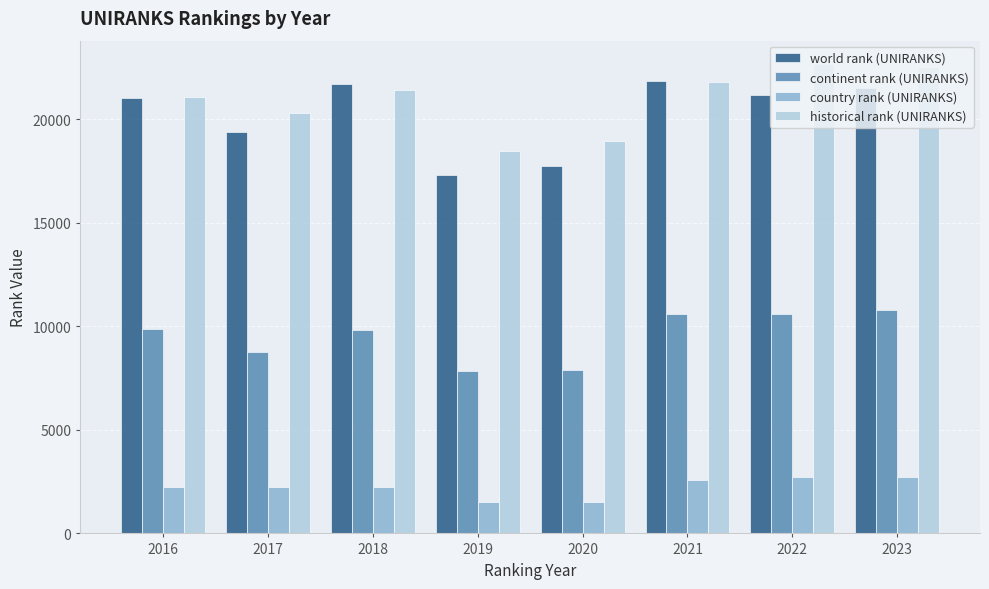

Which series has the largest total across all categories?

historical rank (UNIRANKS)